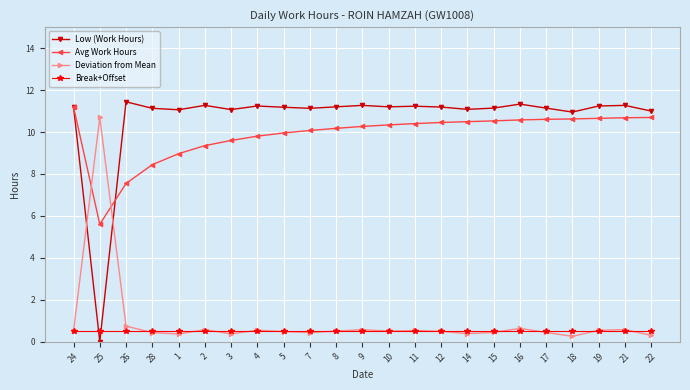

Is the value of Avg Work Hours at 12 greater than the value of Deviation from Mean at 4?

Yes